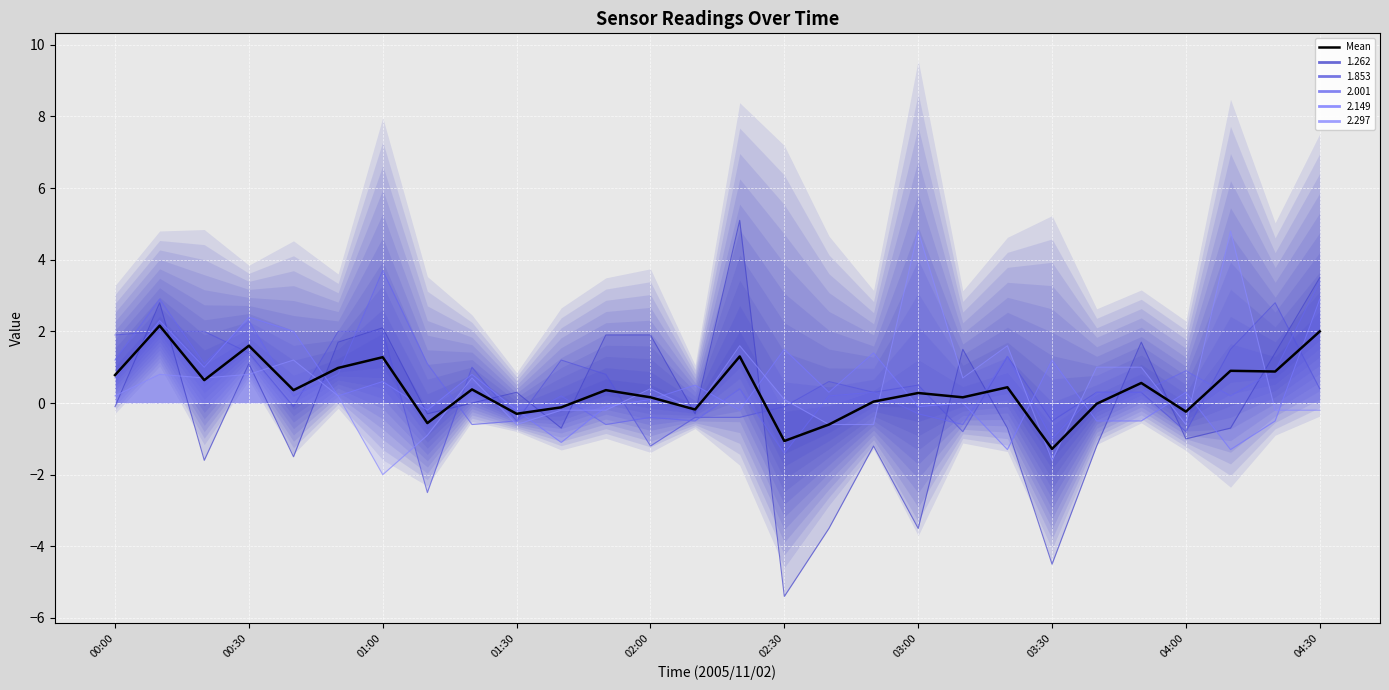

What is the difference between the maximum and minimum values?

3.4